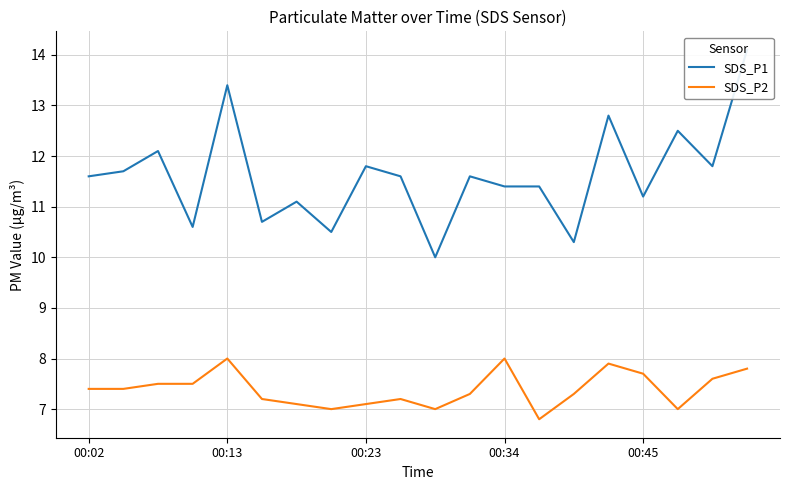

True or false: SDS_P2 and SDS_P1 intersect in this chart.

False